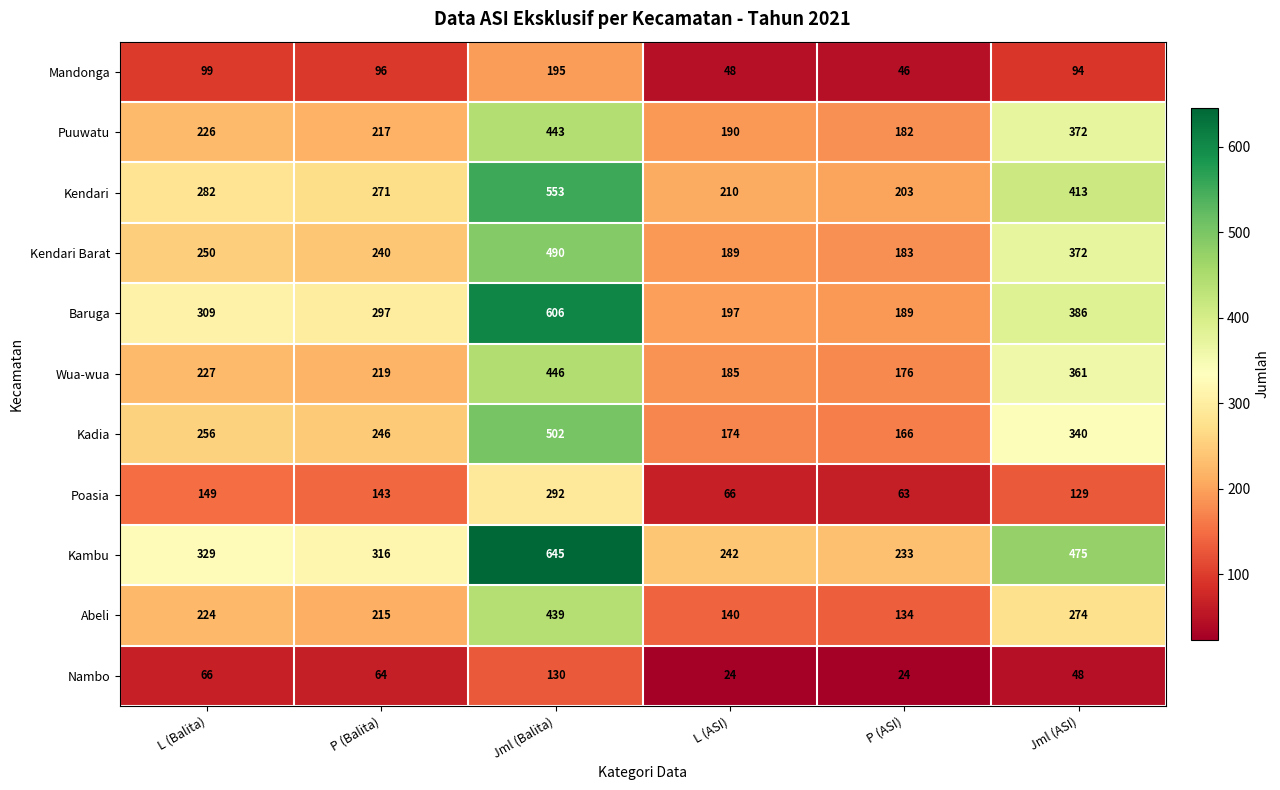

What is the difference between the maximum and minimum values in the Mandonga series?

149